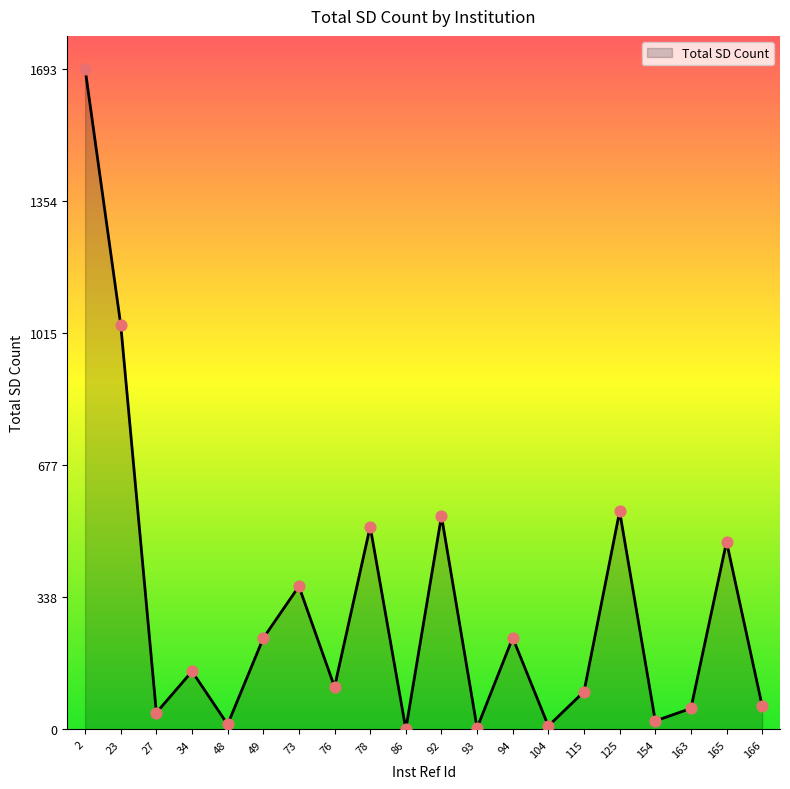

What is the change in value from 23 to 154?

-1015